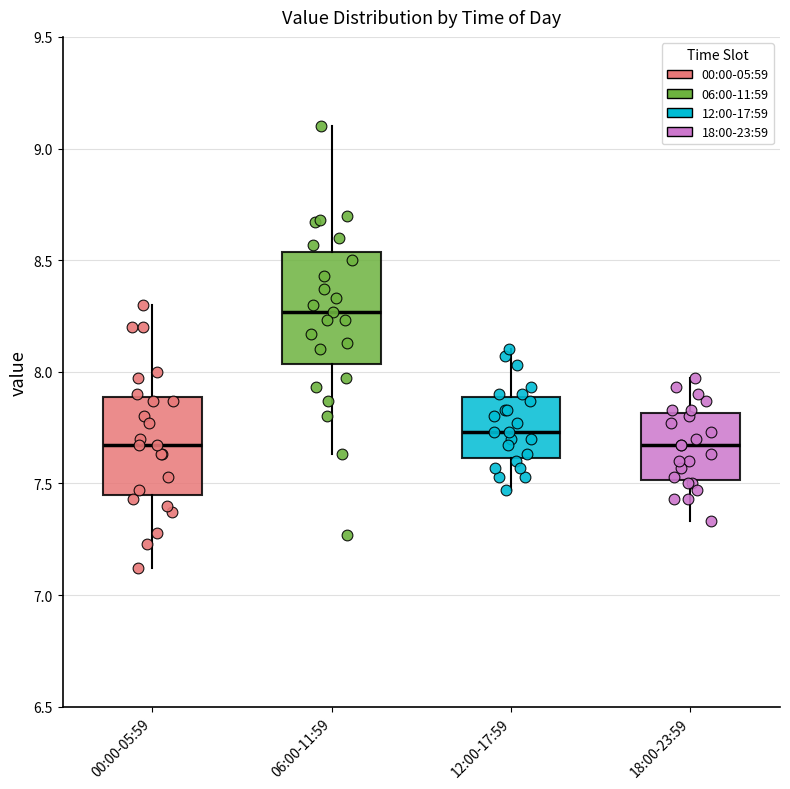

Comparing the boxes themselves (not the whiskers), which one is the tallest?

06:00-11:59